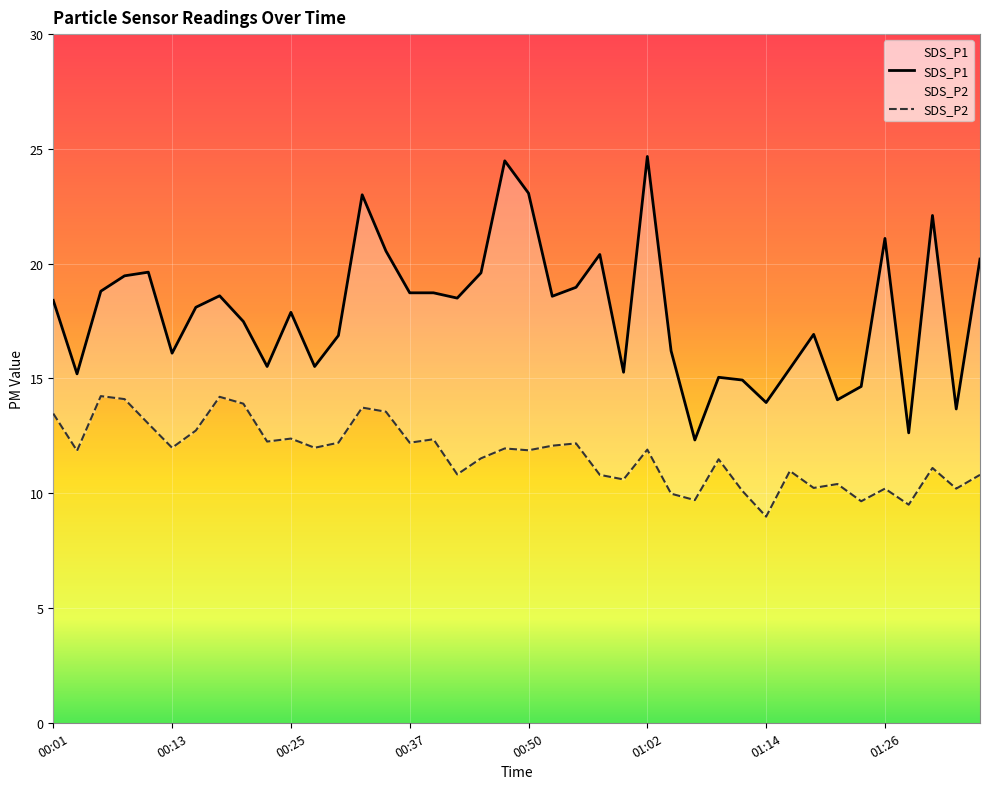

How many interior local valleys does the SDS_P2 series have?

14